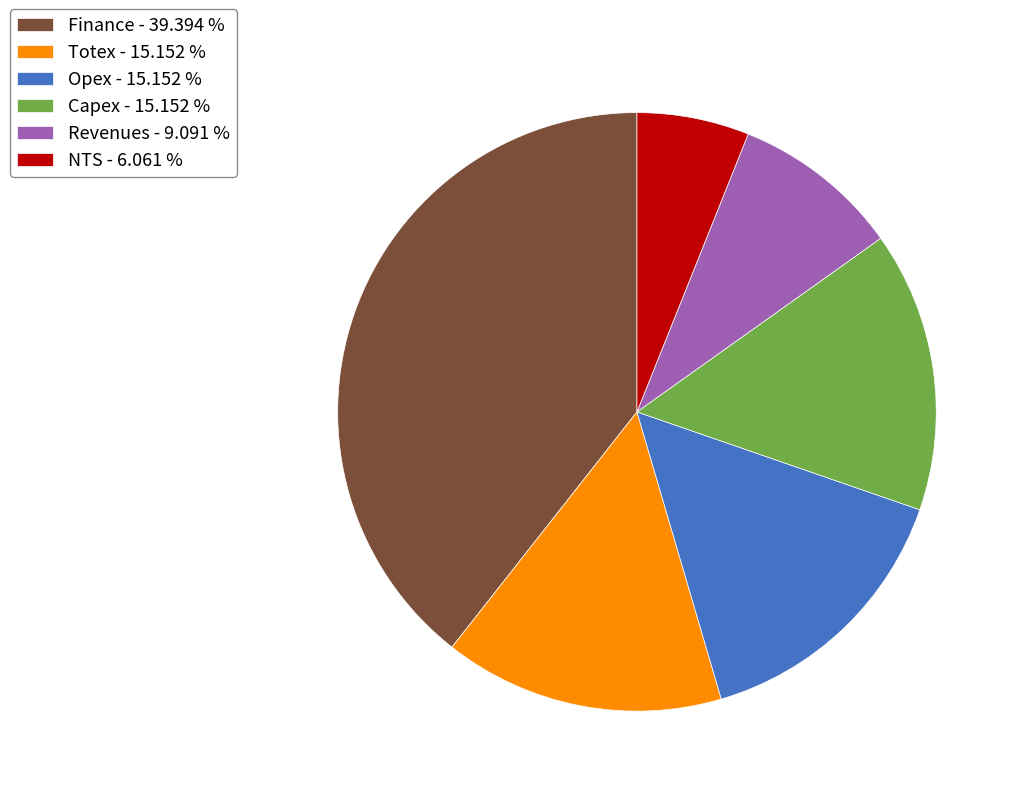

Is NTS the majority of the pie?

No